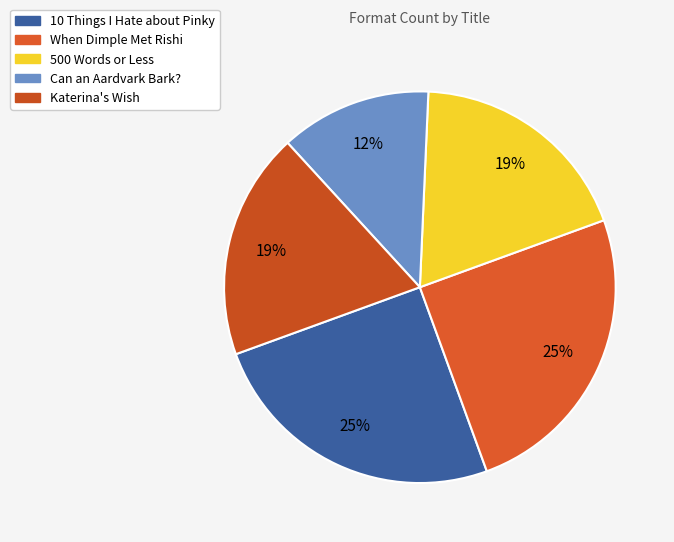

Does any single category account for the majority?

No